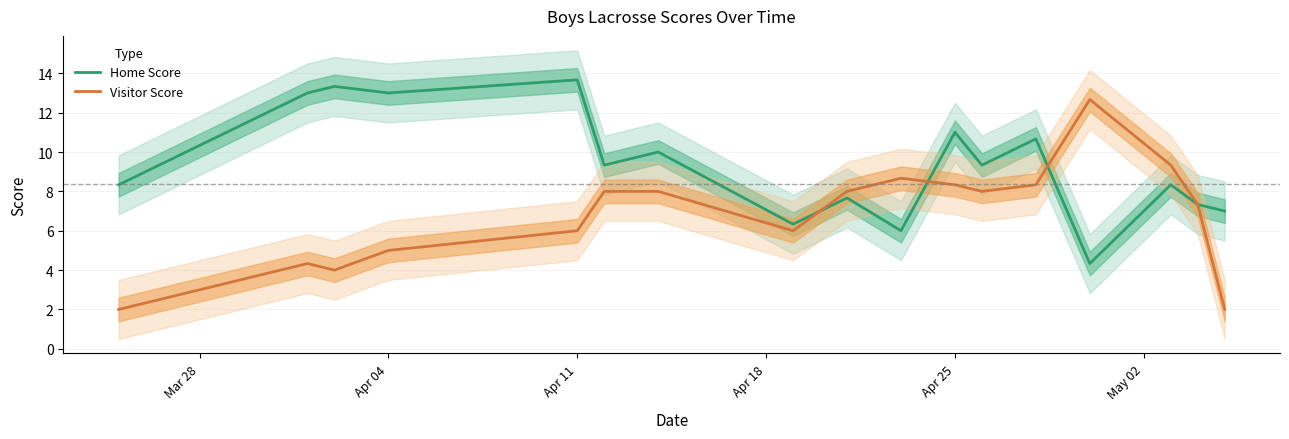

How many values in the Home Score series exceed 9?

9